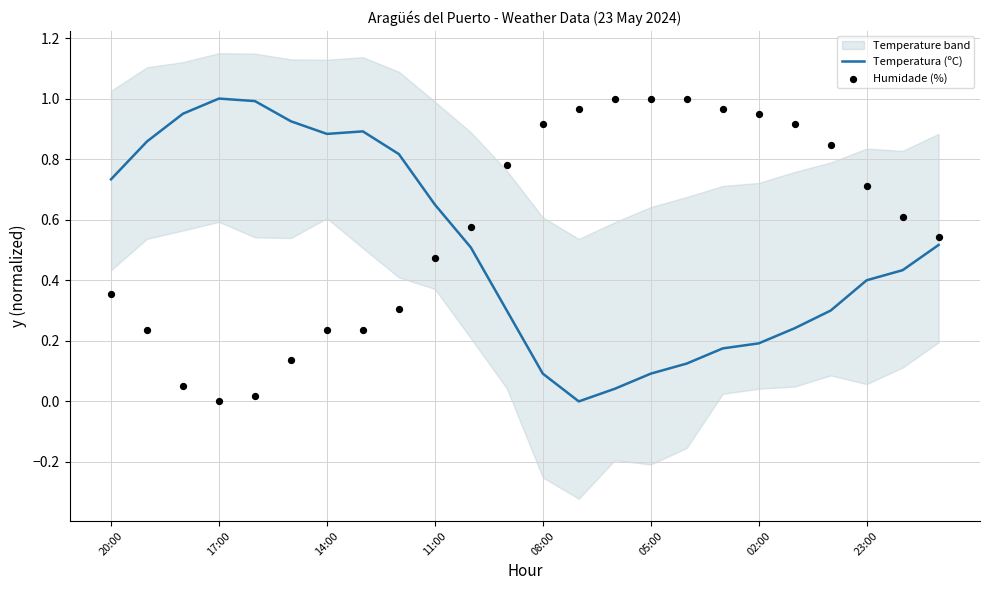

Which series has the widest spread of Y values?

Temperatura (ºC)